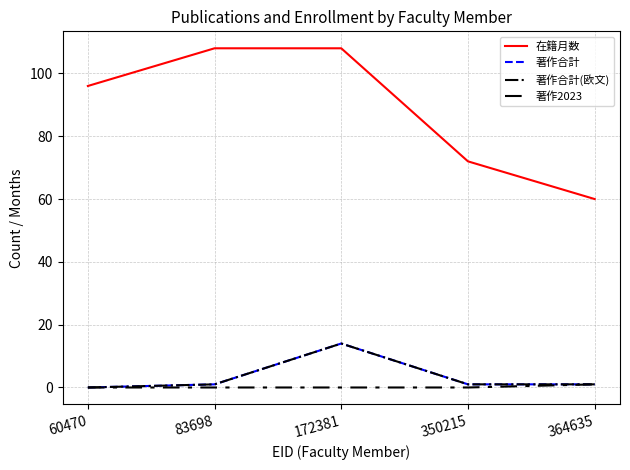

Does the chart have visible grid lines?

Yes